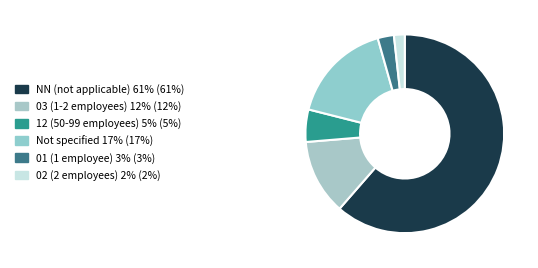

What is the majority slice?

NN